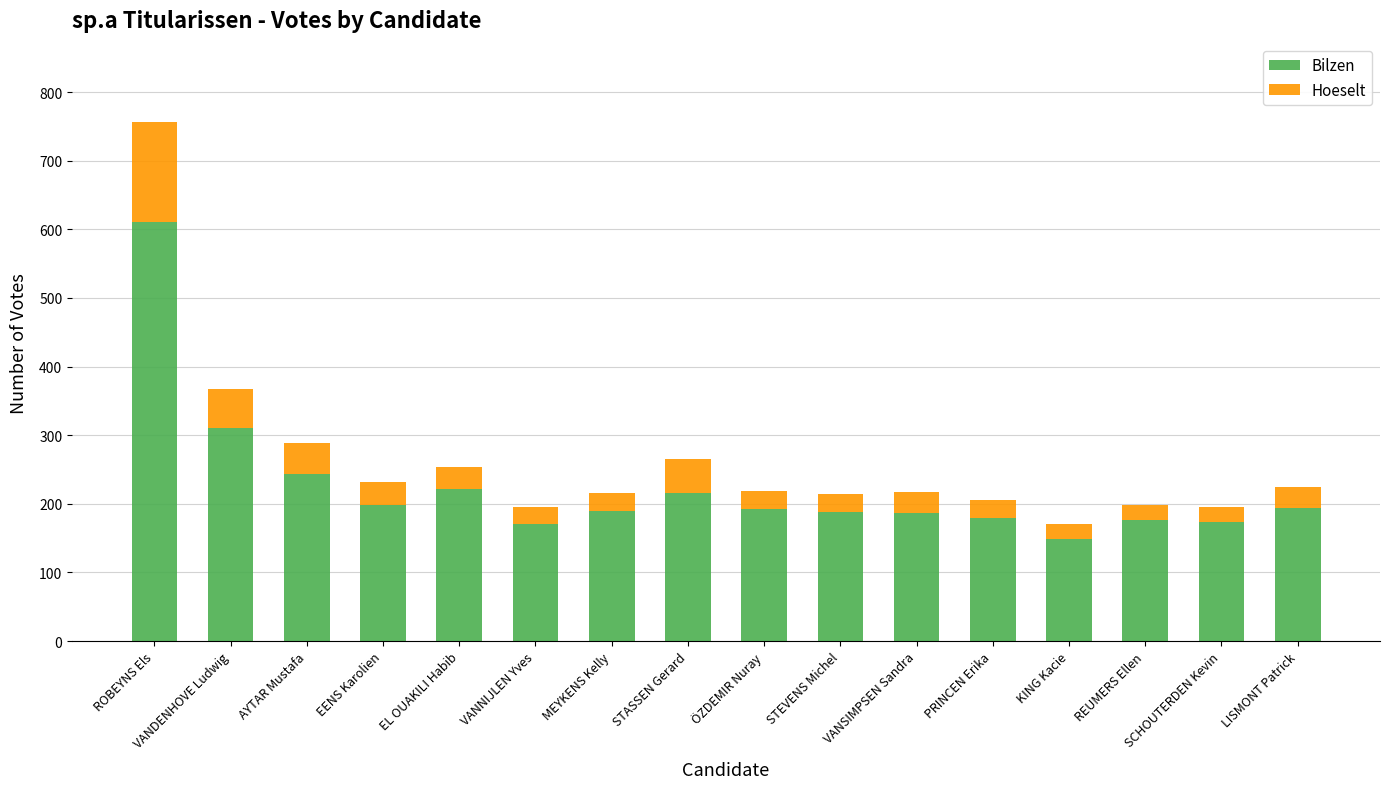

Which category has the highest value in the Bilzen series?

ROBEYNS Els